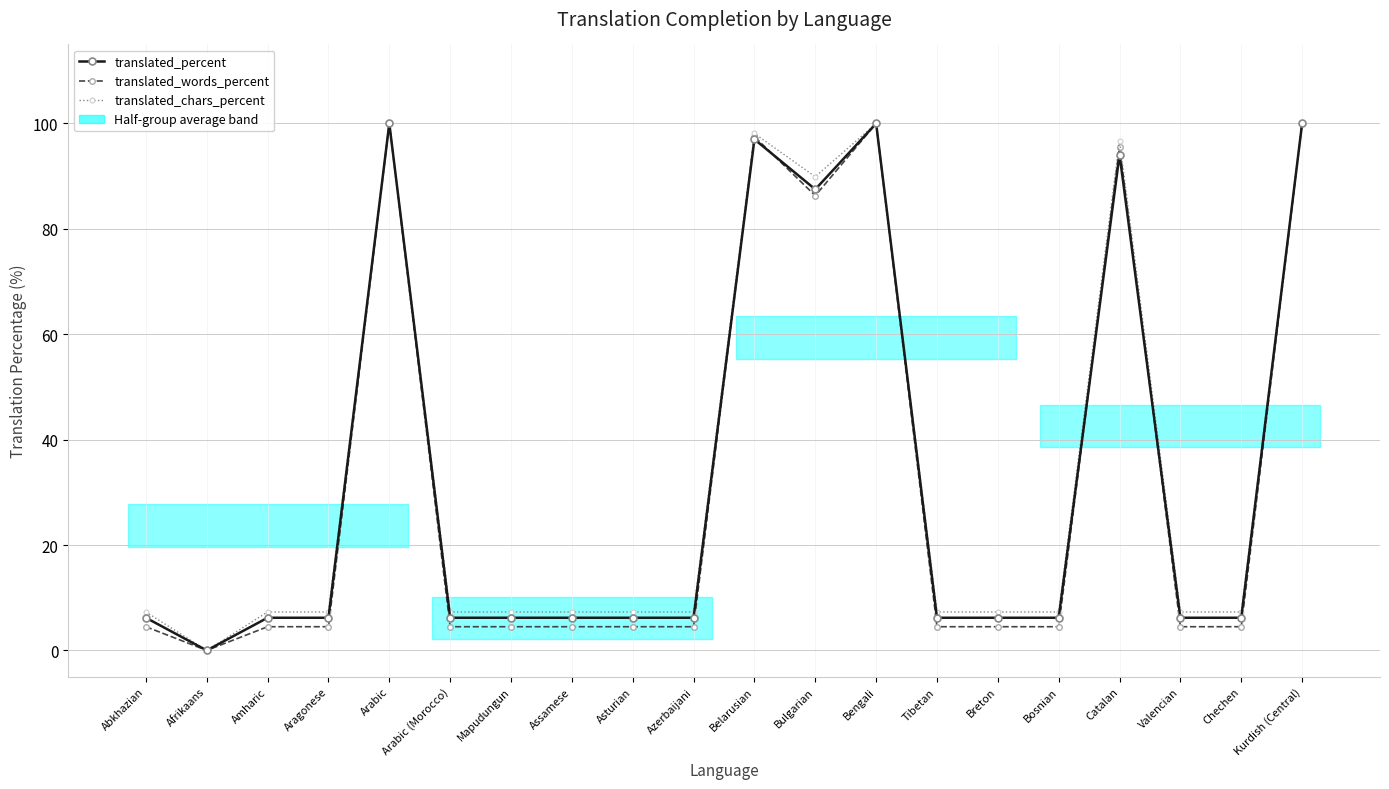

Which has a higher value, Catalan or Mapudungun?

Catalan